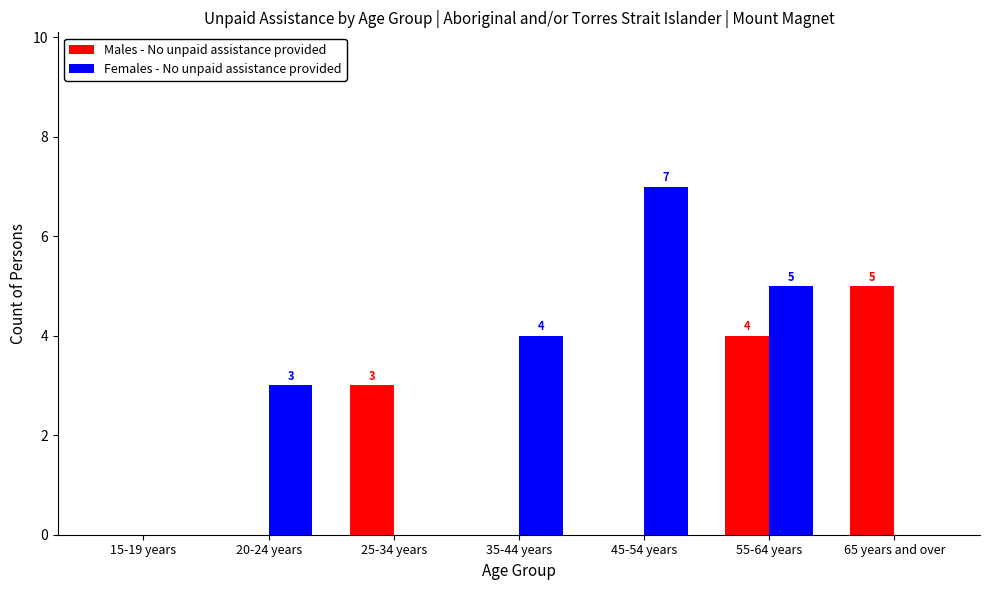

Reading left to right, what are all the values shown in this chart?

Males - No unpaid assistance provided: 15-19 years=0	20-24 years=0	25-34 years=3	35-44 years=0	45-54 years=0	55-64 years=4	65 years and over=5
Females - No unpaid assistance provided: 15-19 years=0	20-24 years=3	25-34 years=0	35-44 years=4	45-54 years=7	55-64 years=5	65 years and over=0